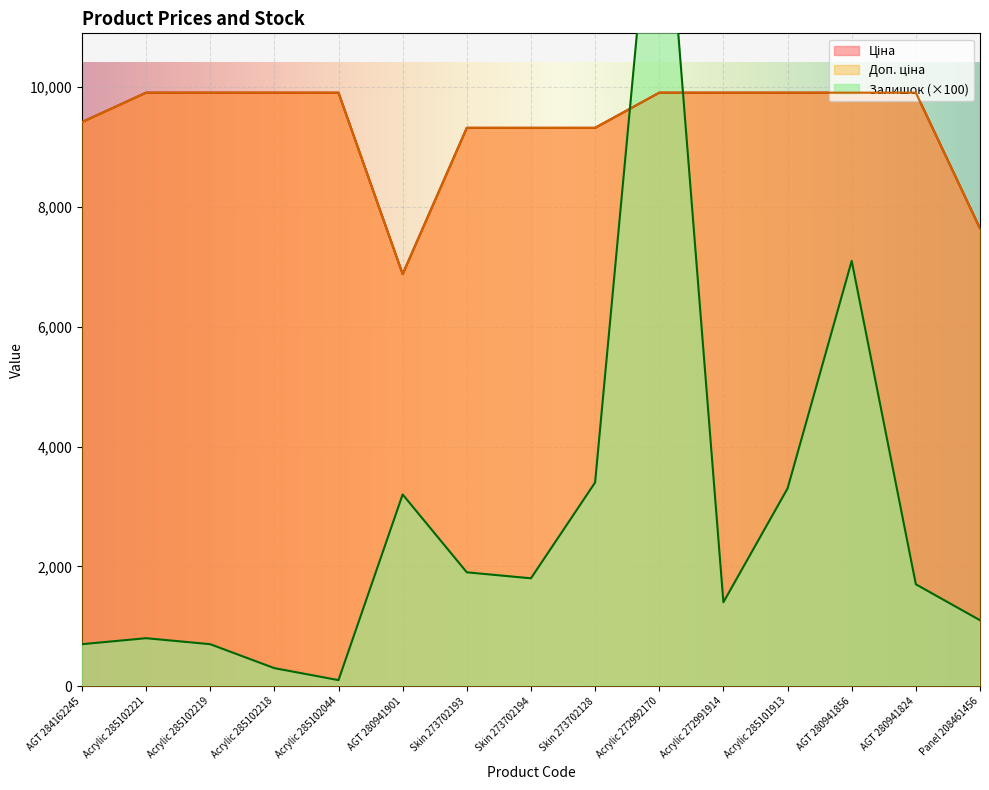

In Залишок, how many points are higher than both neighbors (excluding endpoints)?

4